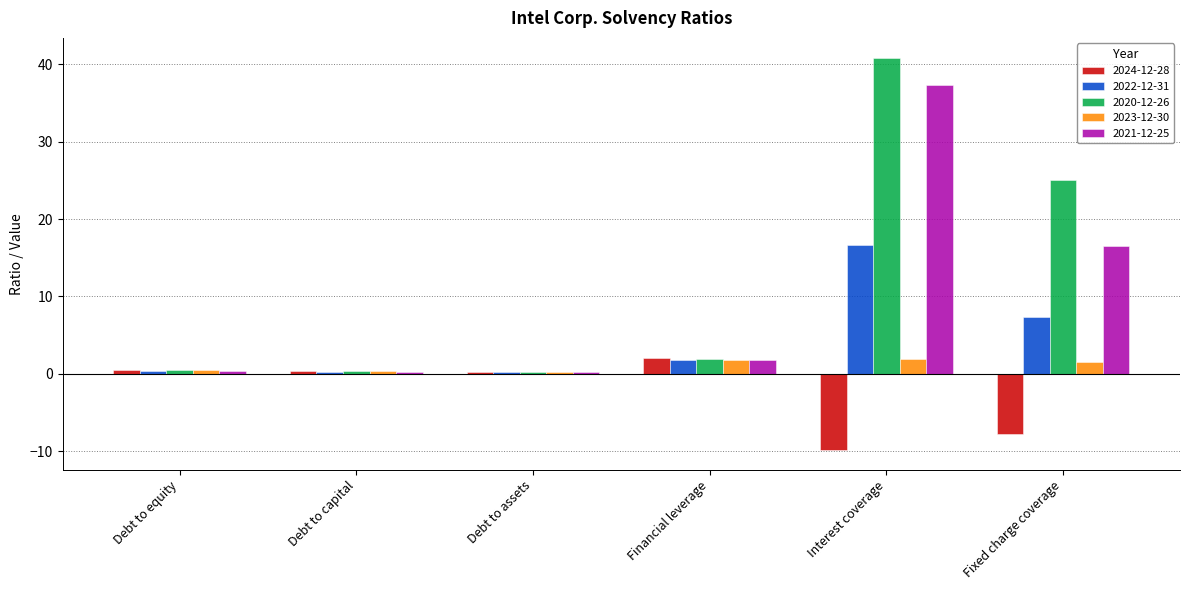

Rank the series at Fixed charge coverage from highest to lowest value.

2020-12-26, 2021-12-25, 2022-12-31, 2023-12-30, 2024-12-28